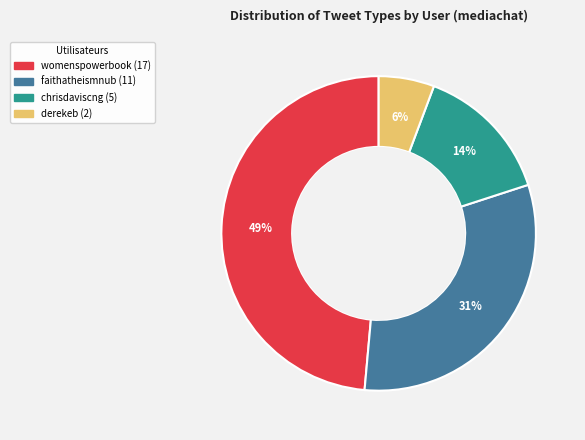

To the nearest percent, what is the difference between the largest and smallest slice percentages?

43%